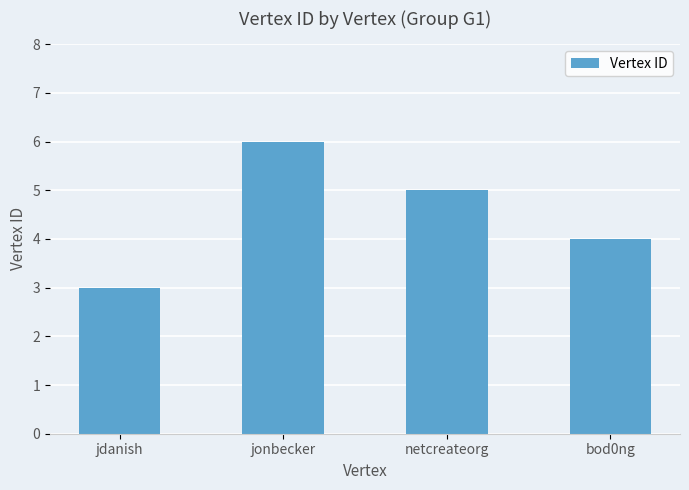

Is it true that the value at netcreateorg is 3?

False